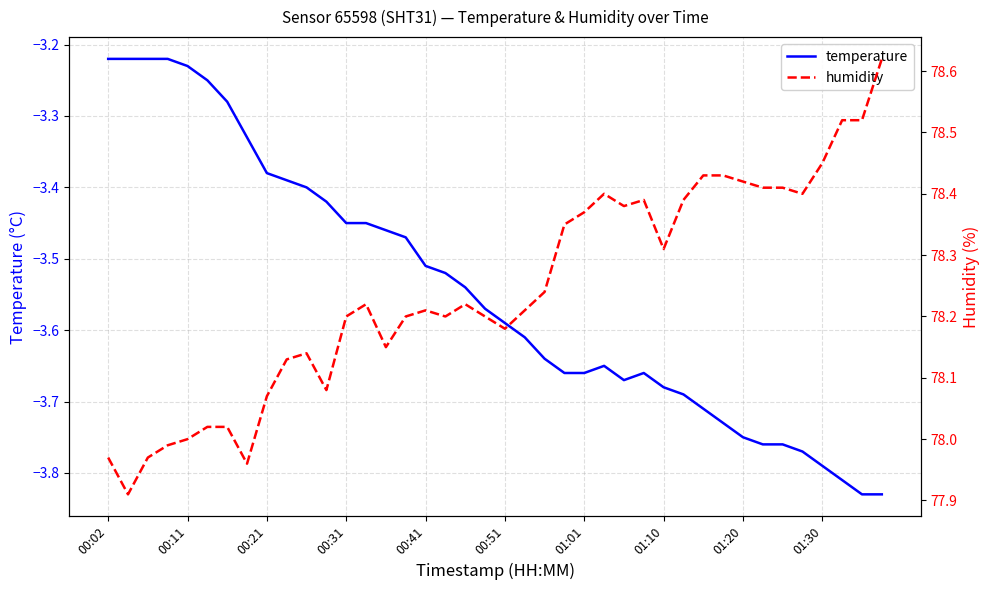

True or false: temperature and humidity intersect in this chart.

False